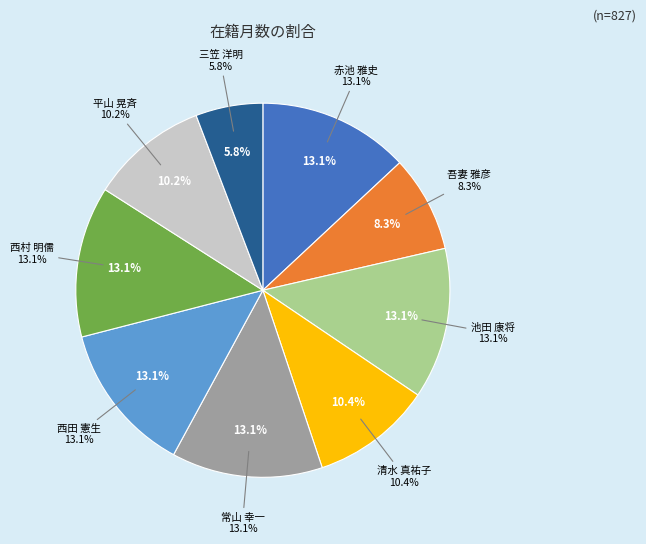

The 清水 真祐子 slice represents 10% of the pie. True or false?

True